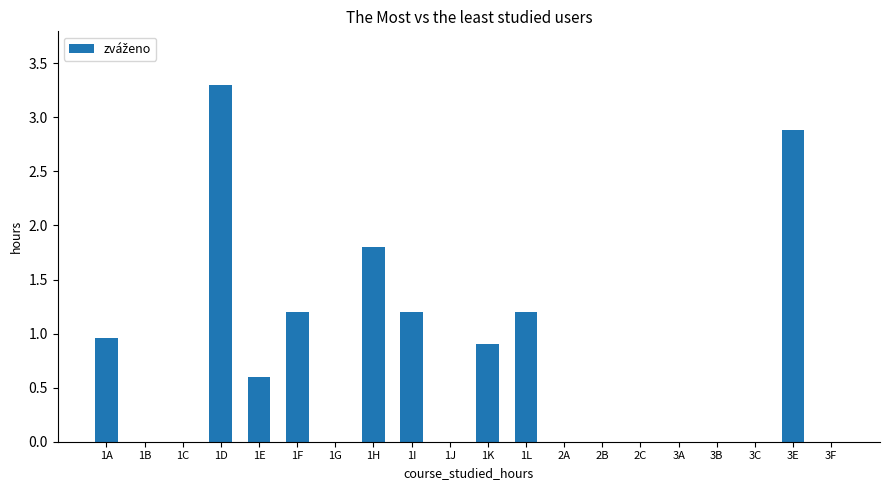

Are the bars horizontal?

No